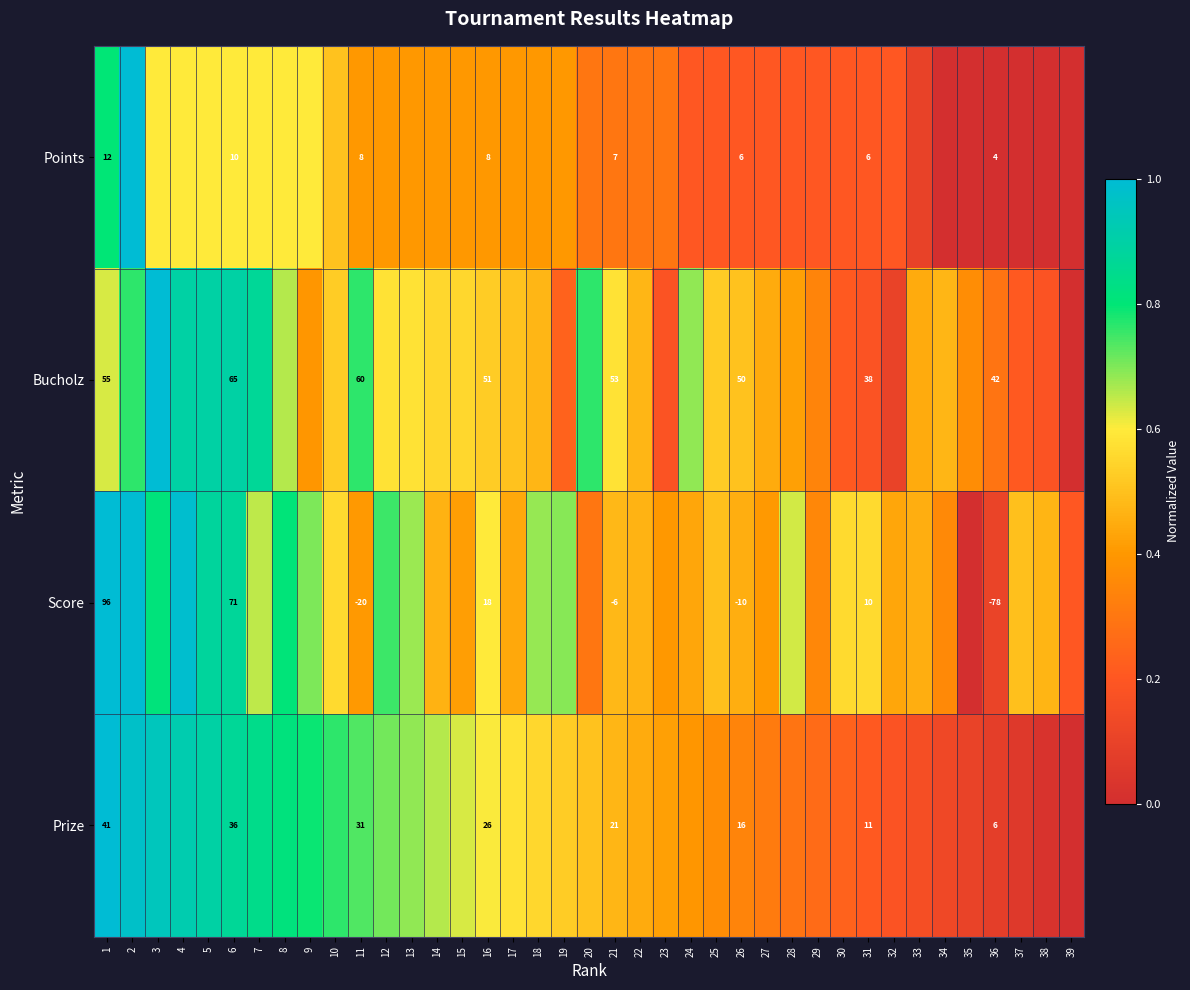

True or false: Points has a value of 0.4 at 14.

True